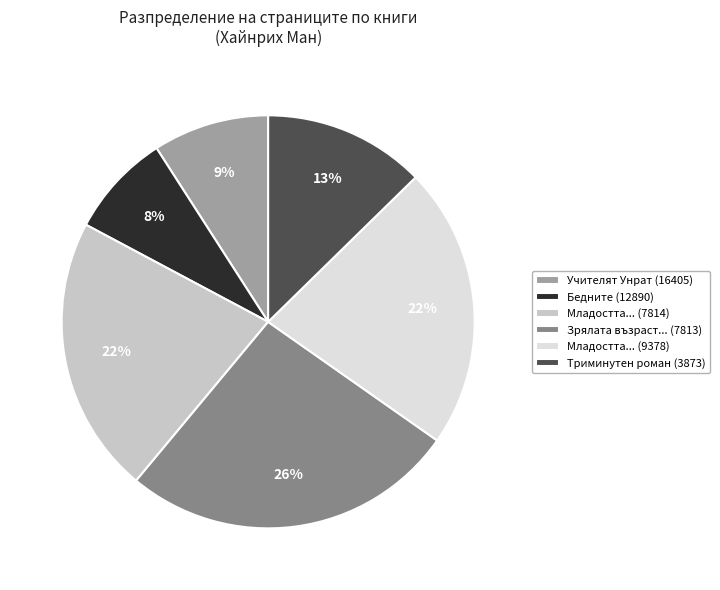

What is the ratio of the value at Младостта... (9378) to the value at Младостта... (7814)?

1.0